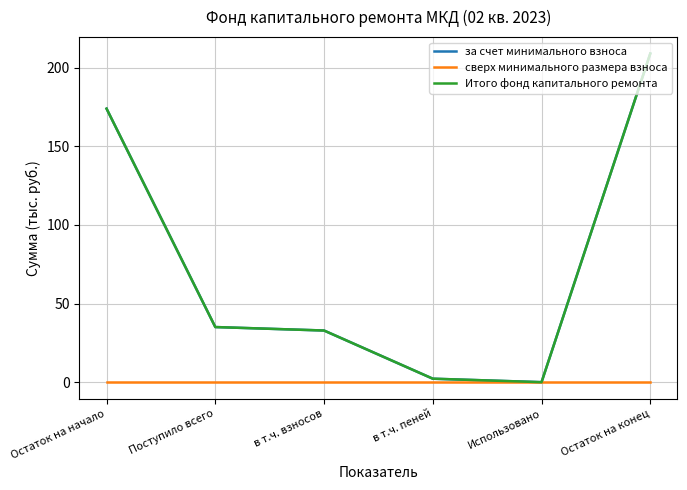

The value of Итого фонд капитального ремонта at в т.ч. взносов is 32.9. True or false?

True